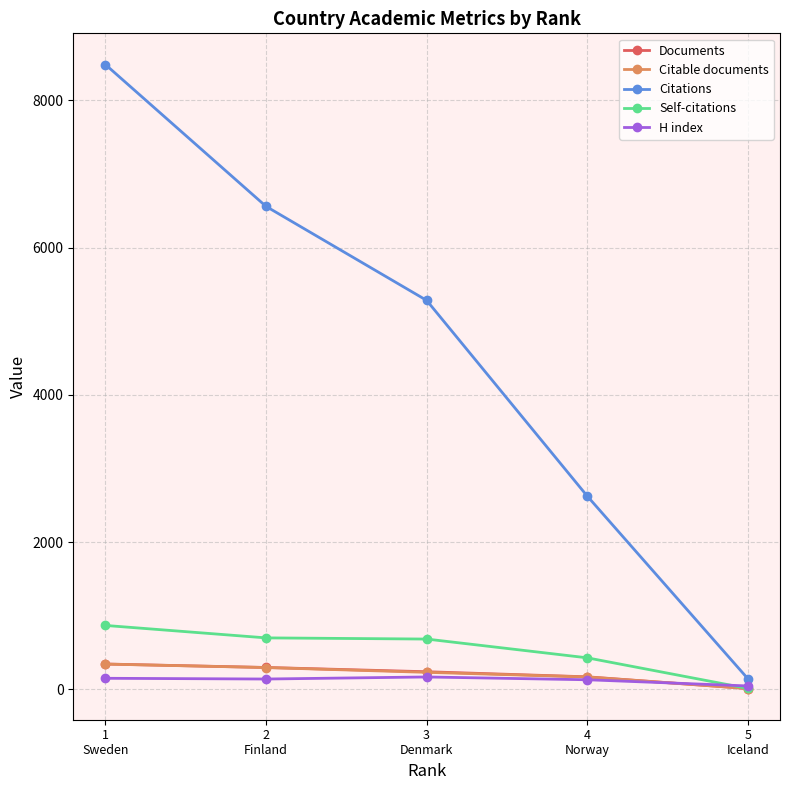

How many lines are shown in the chart?

5